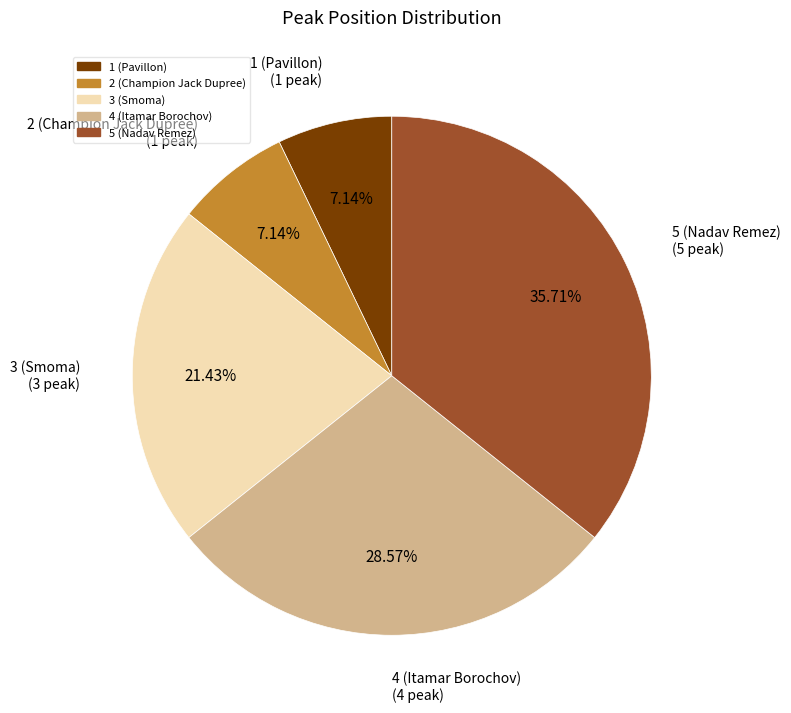

Does 3 (Smoma) account for over 50% of the chart?

No